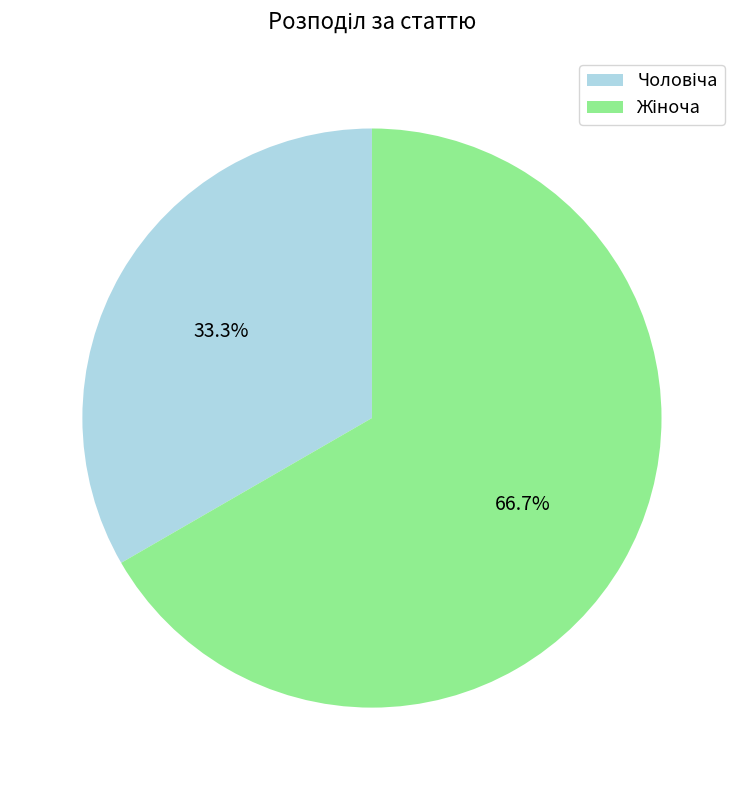

Is there any slice that represents more than half of the pie?

Yes